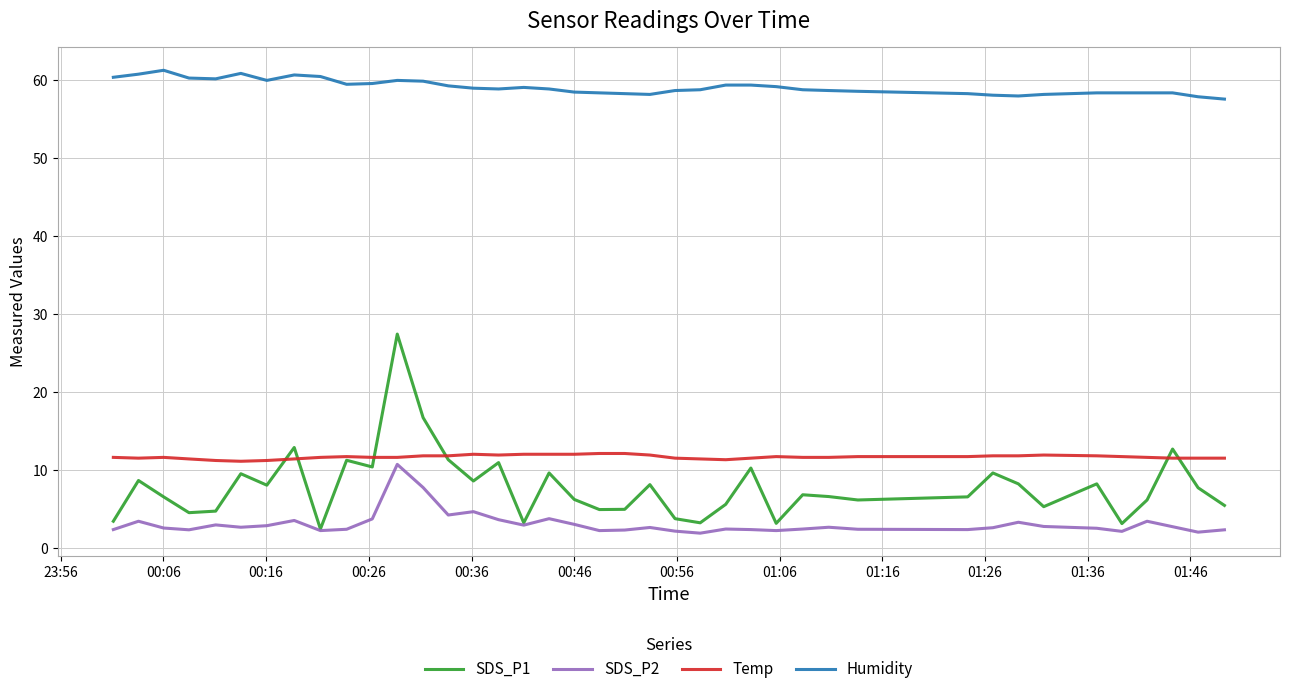

Which series has the largest range (max minus min)?

SDS_P1